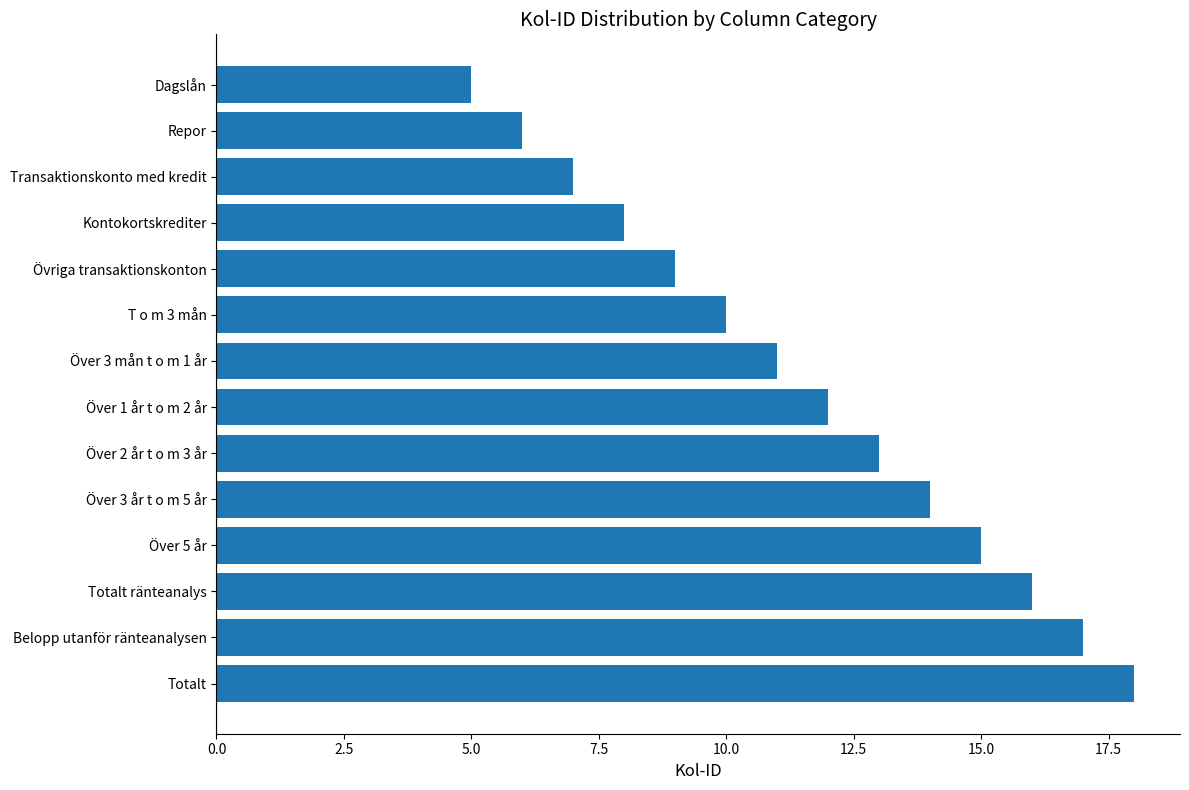

Between Över 3 år t o m 5 år and Repor, which is larger?

Över 3 år t o m 5 år